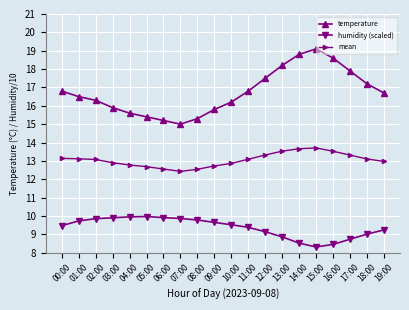

How many data points in temperature are less than 16?

7